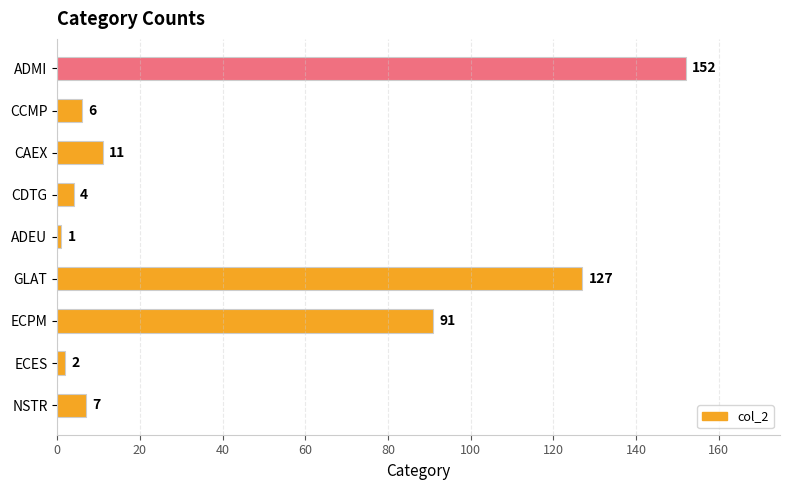

True or false: the data shows 6 at CCMP.

True